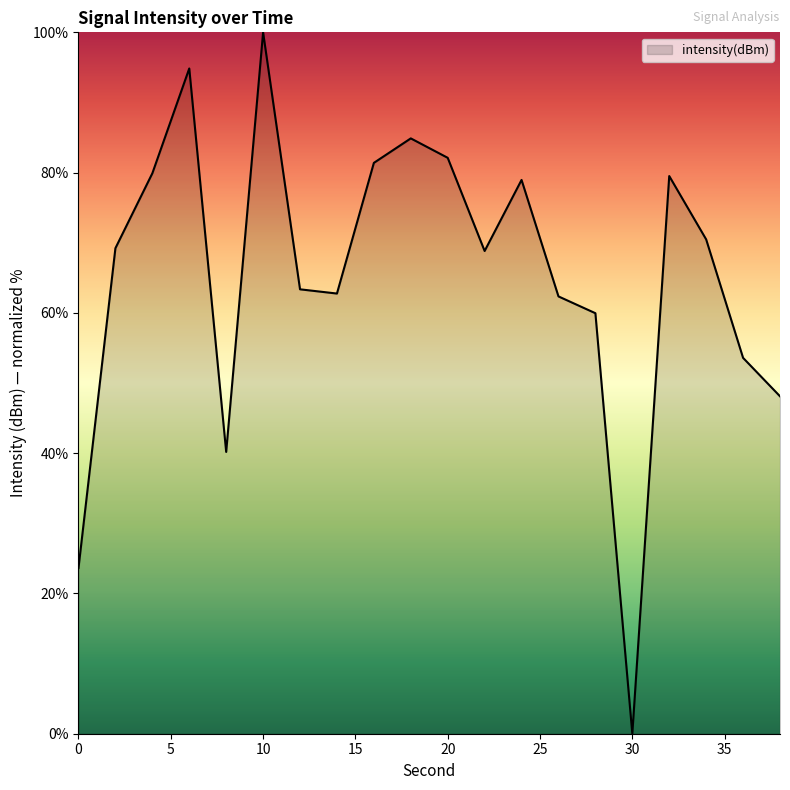

What is the maximum value shown in the chart?

100.0